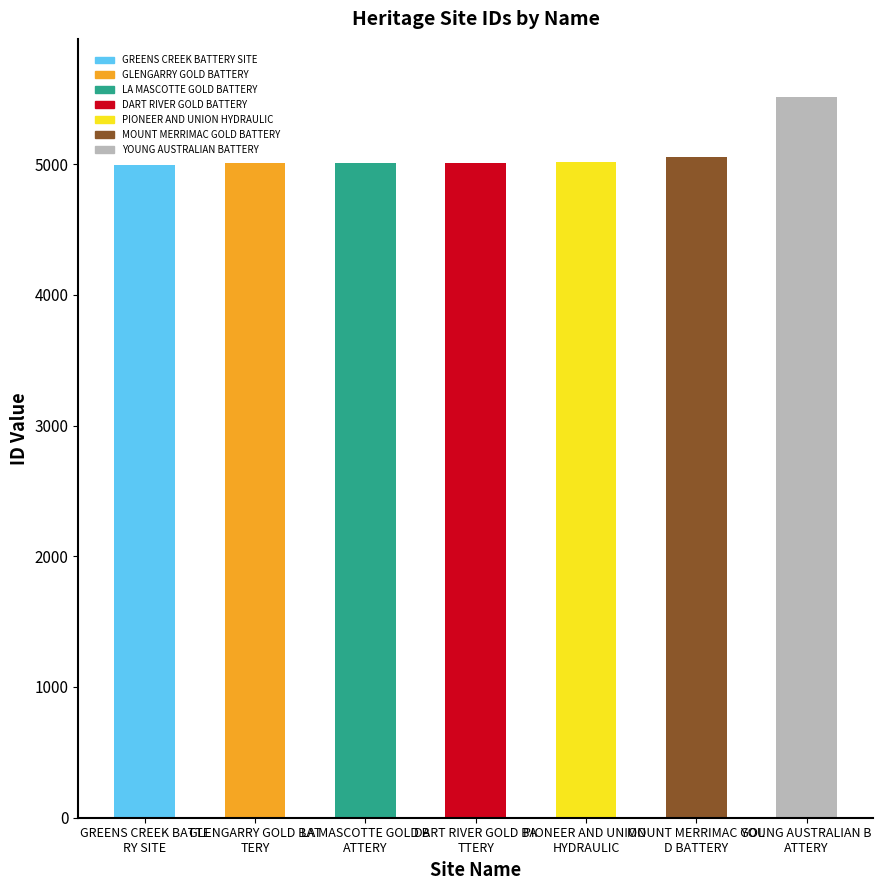

Which category has the highest value across all series?

YOUNG AUSTRALIAN B ATTERY